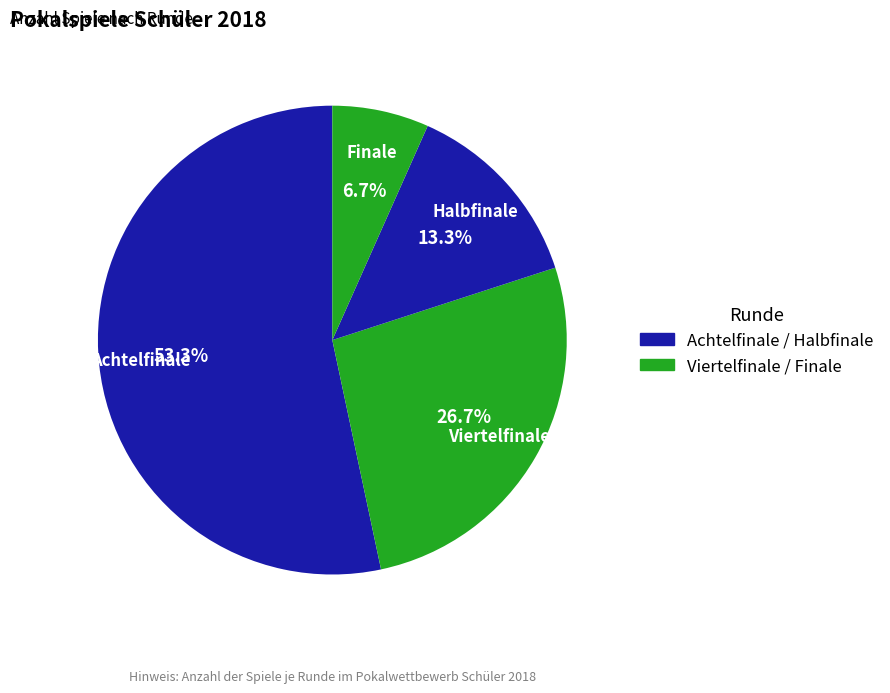

To the nearest percent, what portion does Achtelfinale represent?

53%